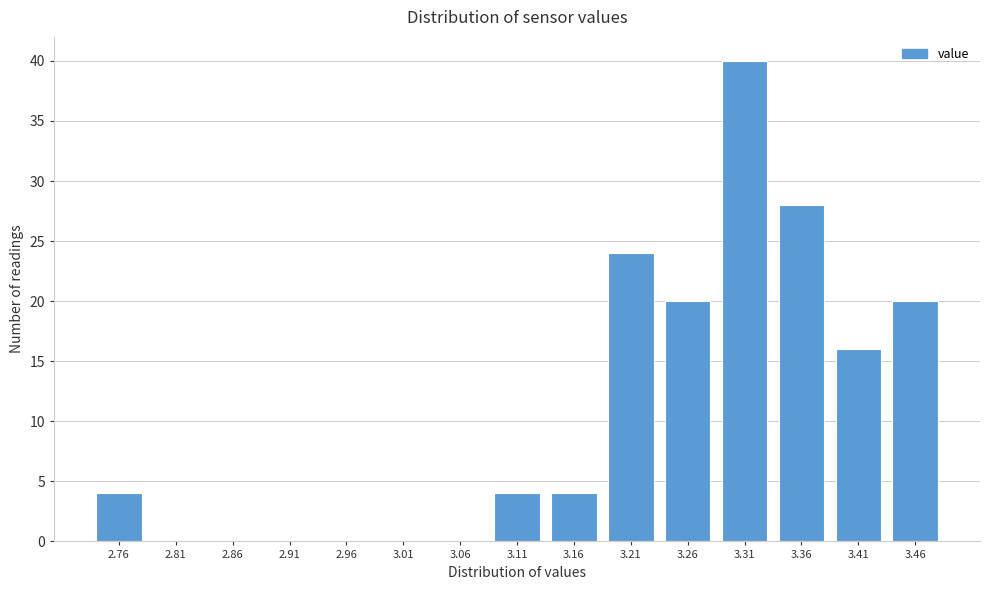

Reading left to right, extract all data points from this chart.

2.76=4	2.81=0	2.86=0	2.91=0	2.96=0	3.01=0	3.06=0	3.11=4	3.16=4	3.21=24	3.26=20	3.31=40	3.36=28	3.41=16	3.46=20